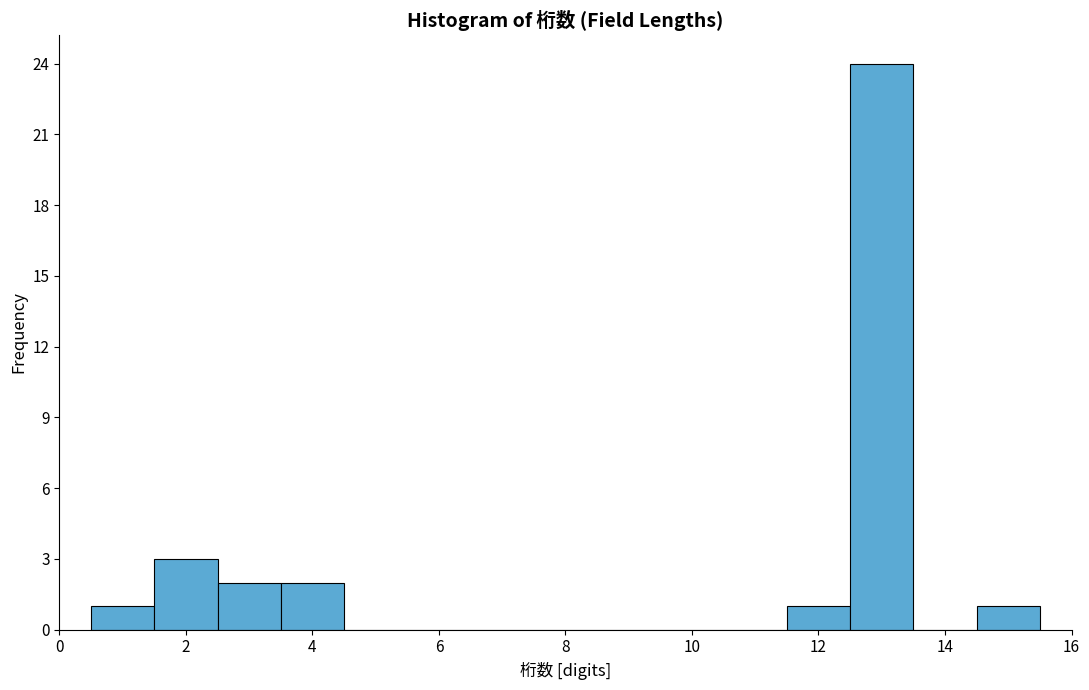

Reading left to right, list every bar in this chart as the range it spans on the x-axis followed by its height. Neither the bar edges nor the heights are printed on the chart, so give them approximately, as read against the axes.

0.5 to 1.5: 1
1.5 to 2.5: 3
2.5 to 3.5: 2
3.5 to 4.5: 2
4.5 to 5.5: 0
5.5 to 6.5: 0
6.5 to 7.5: 0
7.5 to 8.5: 0
8.5 to 9.5: 0
9.5 to 10.5: 0
10.5 to 11.5: 0
11.5 to 12.5: 1
12.5 to 13.5: 24
13.5 to 14.5: 0
14.5 to 15.5: 1